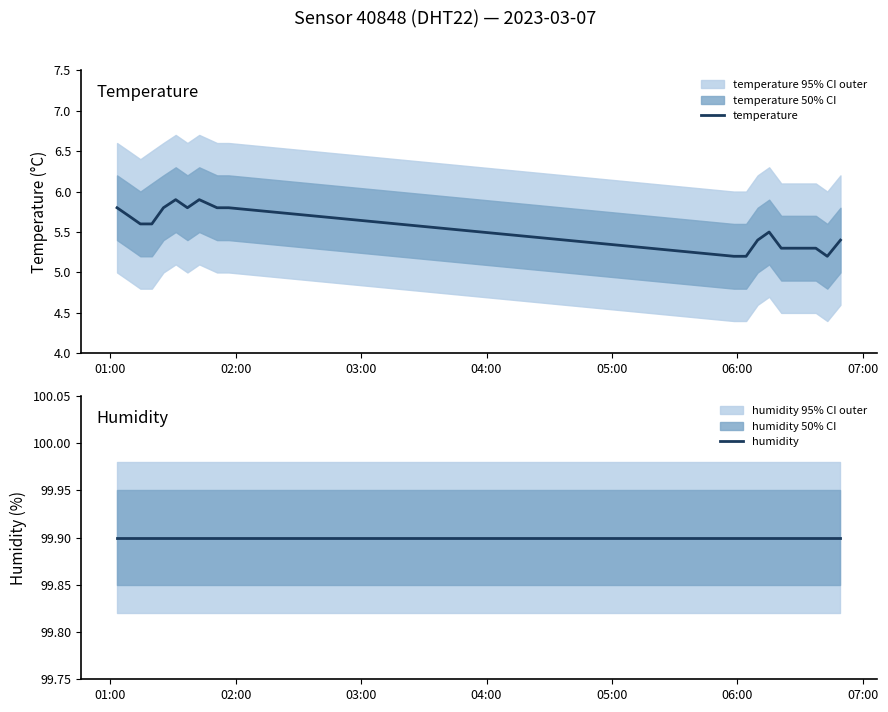

How many series are shown in this chart?

2